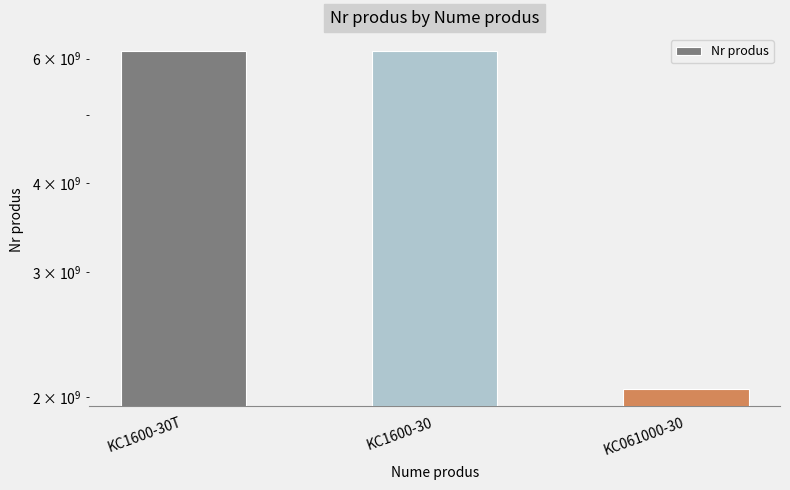

Between KC1600-30T and KC1600-30, which is larger?

KC1600-30